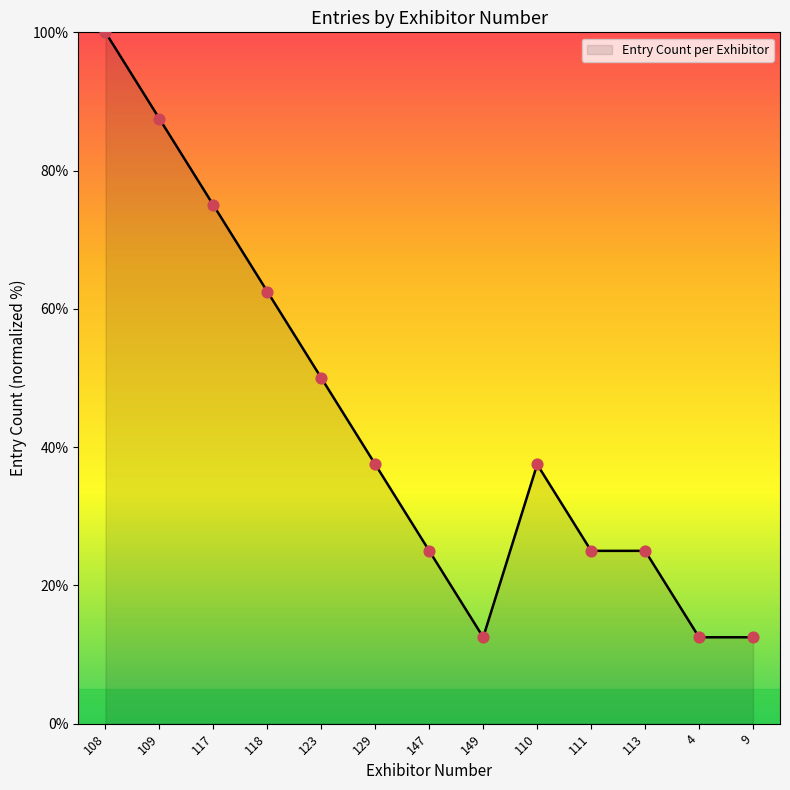

Approximately how many times larger is the value at 129 compared to 113?

1.5